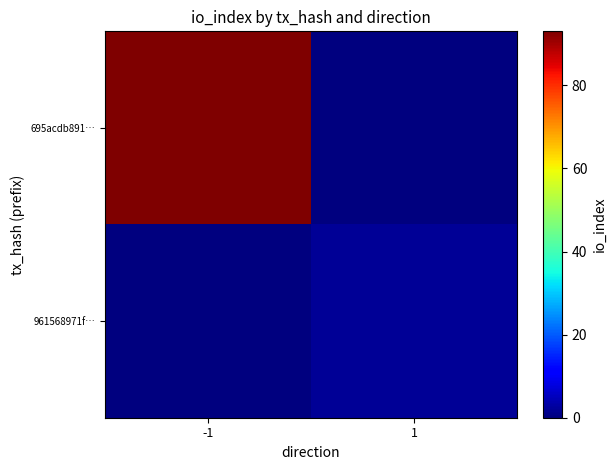

Which series changed the most between -1 and 1?

695acdb891…